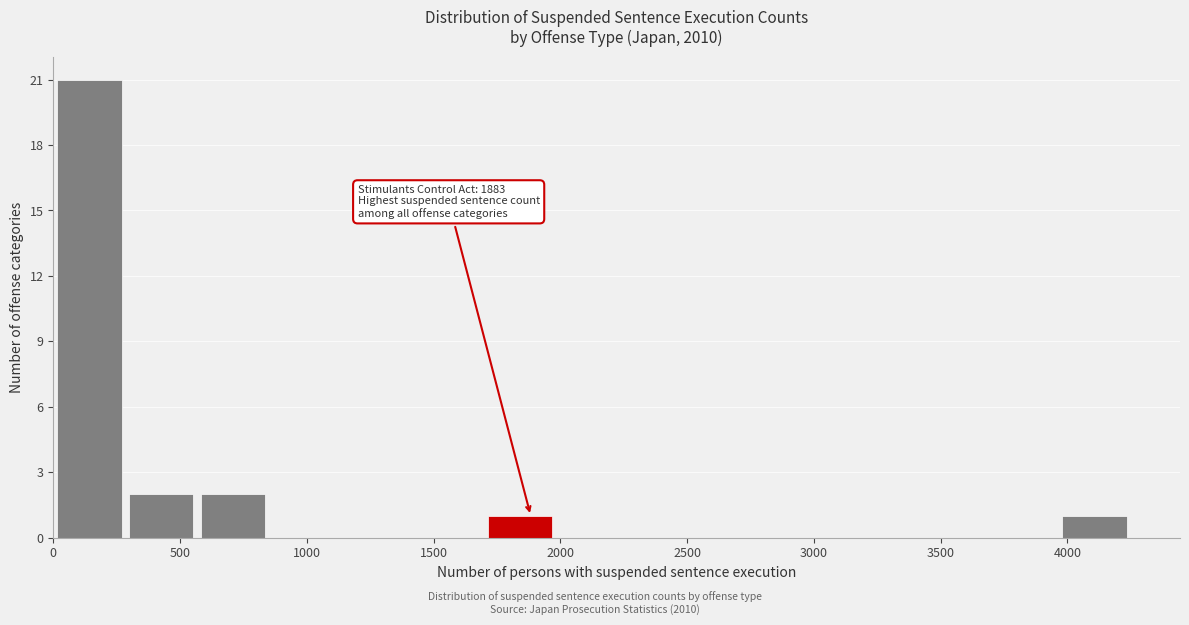

Which range on the x-axis has the tallest bar?

0 to 300